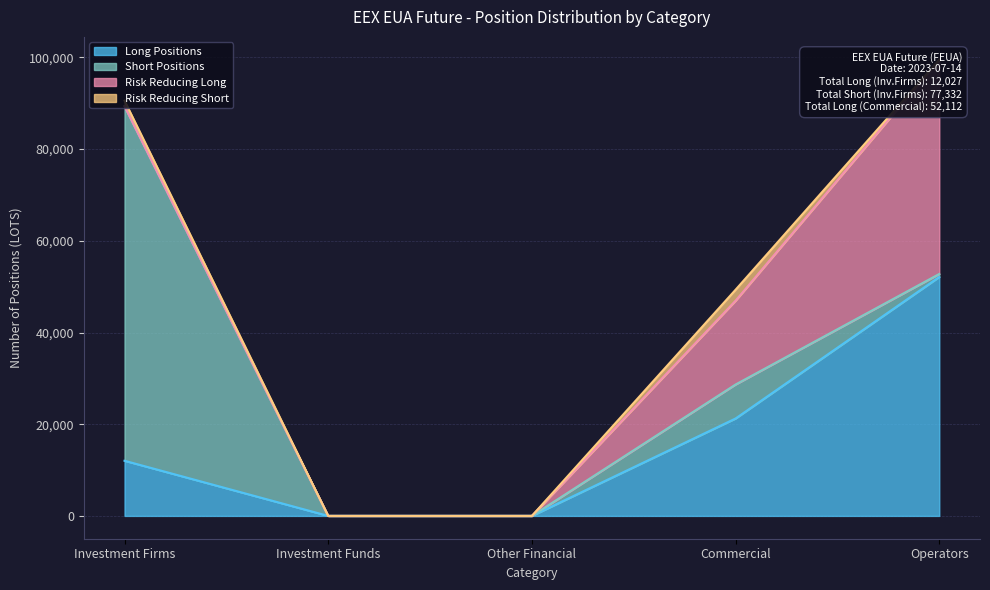

Which series has the largest total across all categories?

Short Positions